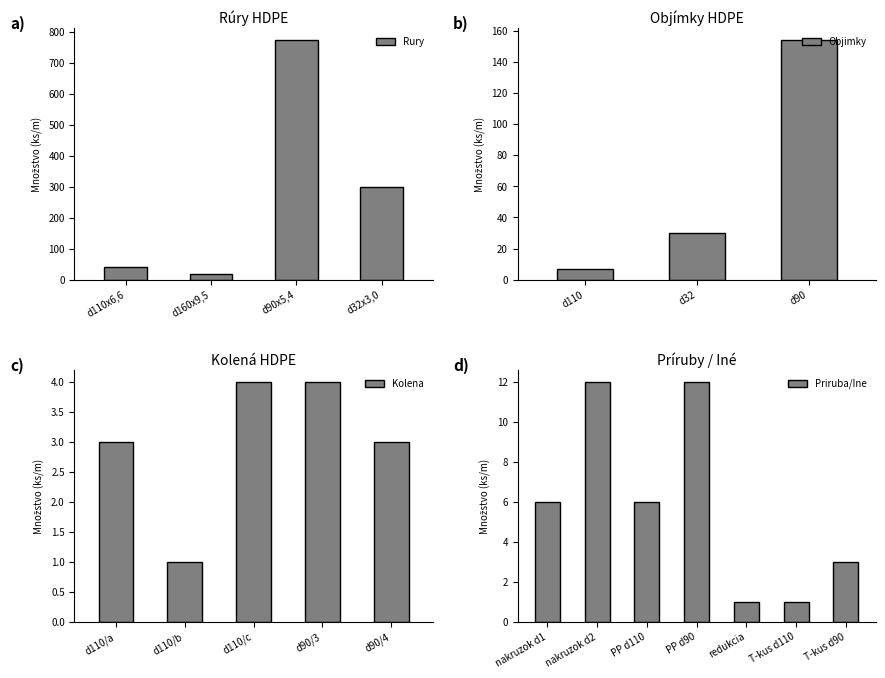

What is the highest value of the Rury series?

774